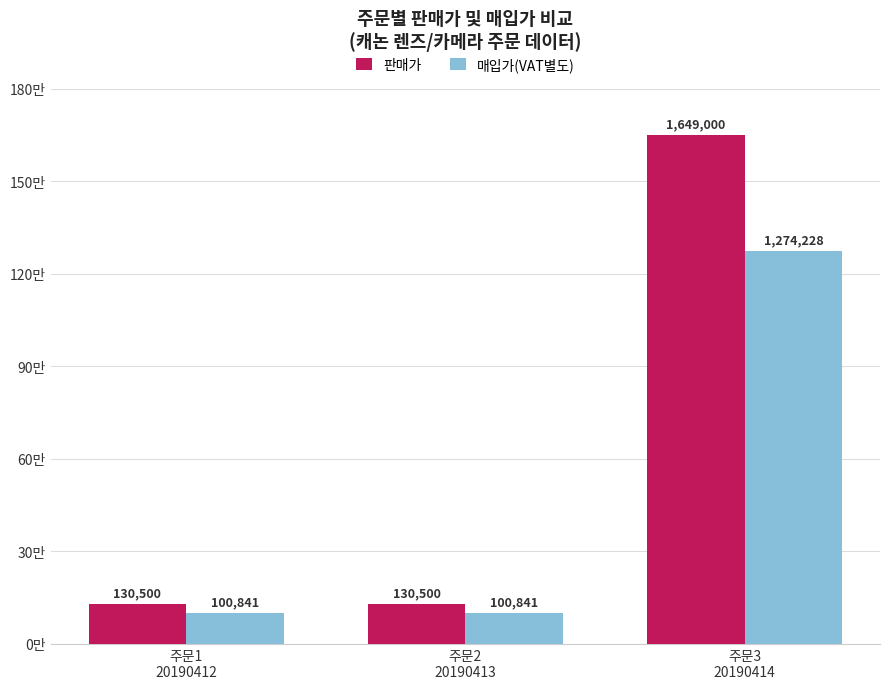

How many 판매가 values are between 130500 and 1649000?

3